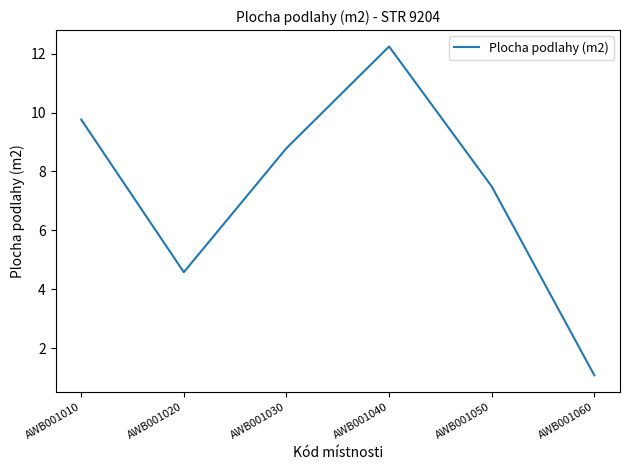

Does the chart have visible grid lines?

No